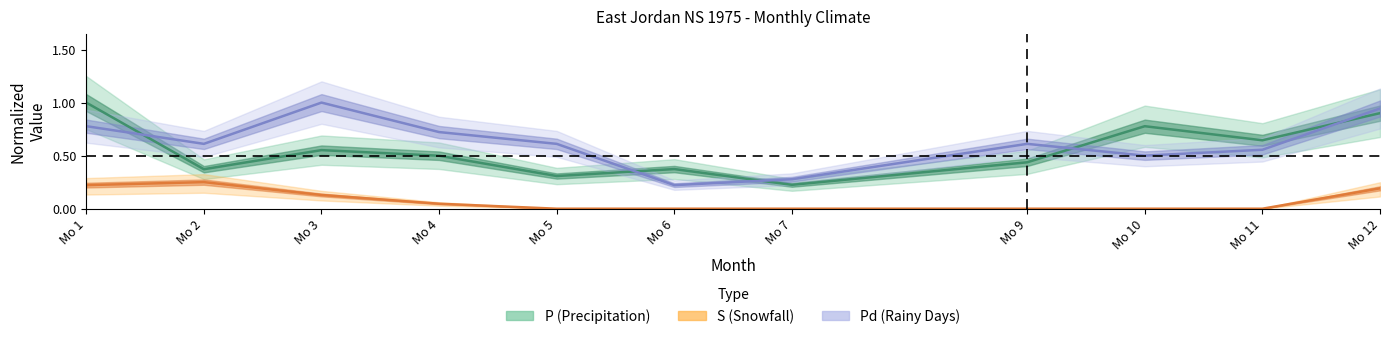

Which series has the largest range (max minus min)?

Pd